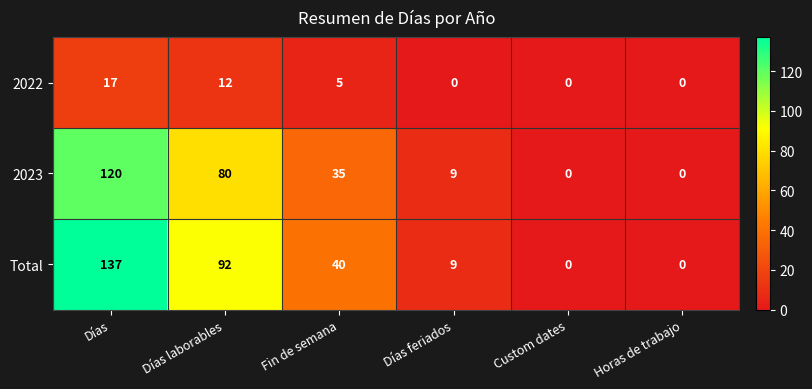

The Total series shows 137 at Días. True or false?

True